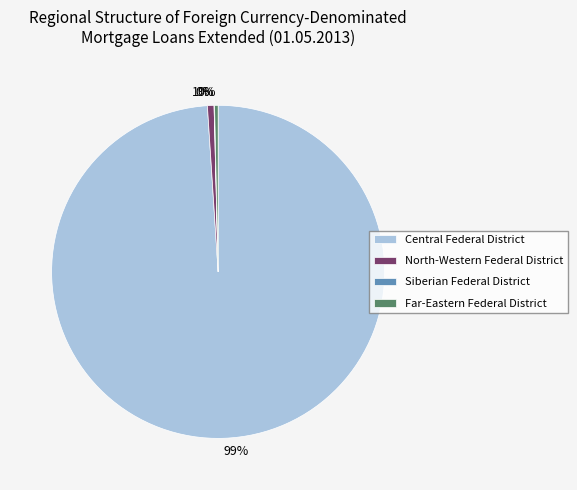

Between North-Western Federal District and Central Federal District, which is larger?

Central Federal District